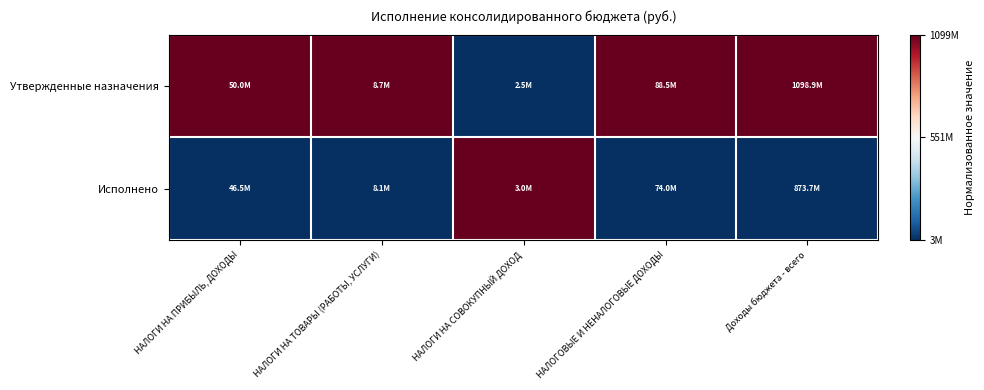

What is the spread (max minus min) of values at НАЛОГОВЫЕ И НЕНАЛОГОВЫЕ ДОХОДЫ?

1